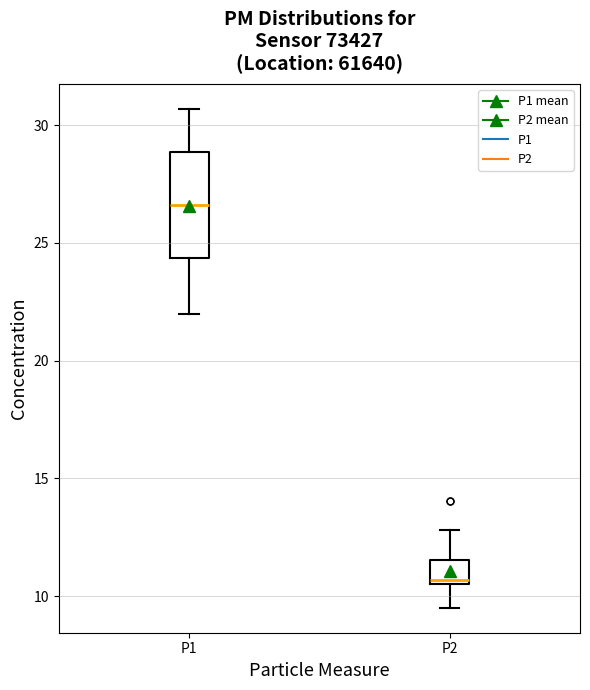

Where does the lower whisker of the box for P2 end on the y-axis? The values are not printed on the chart, so give them approximately, as read against the axis.

9.5